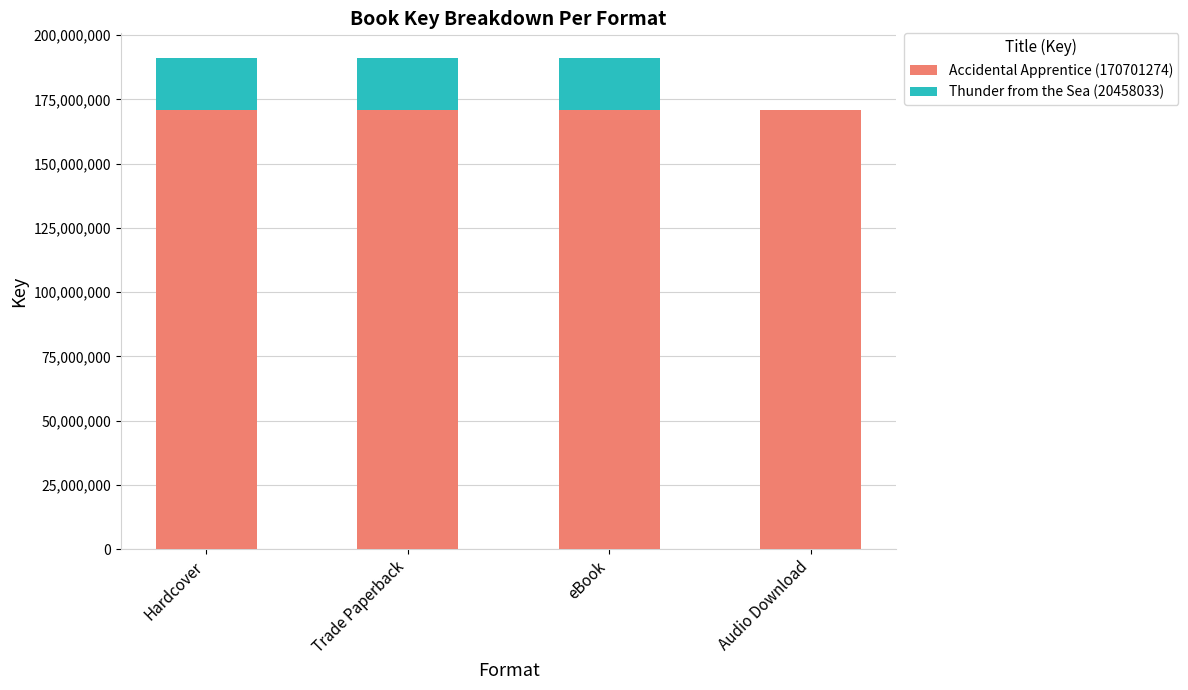

The value of Accidental Apprentice (170701274) at Audio Download is 170701274. True or false?

True